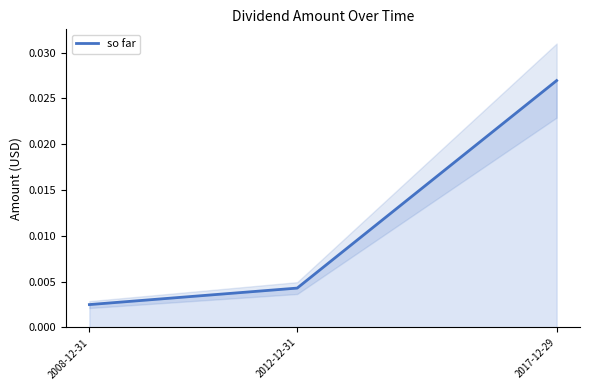

What is the label of the 2nd point from the left?

2012-12-31